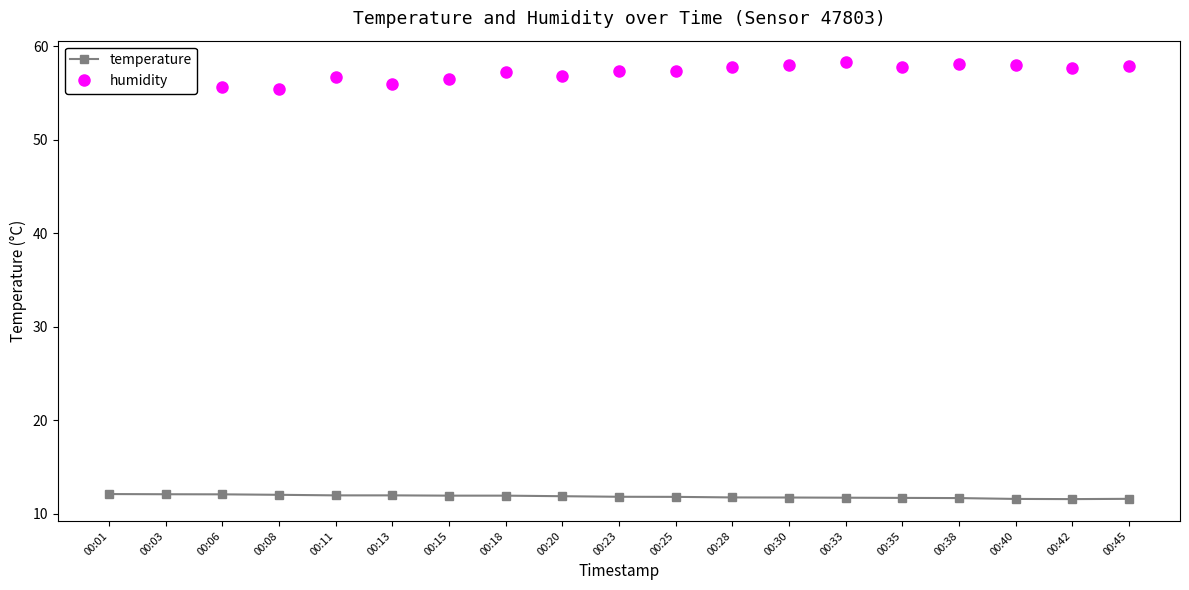

True or false: temperature and humidity intersect in this chart.

False